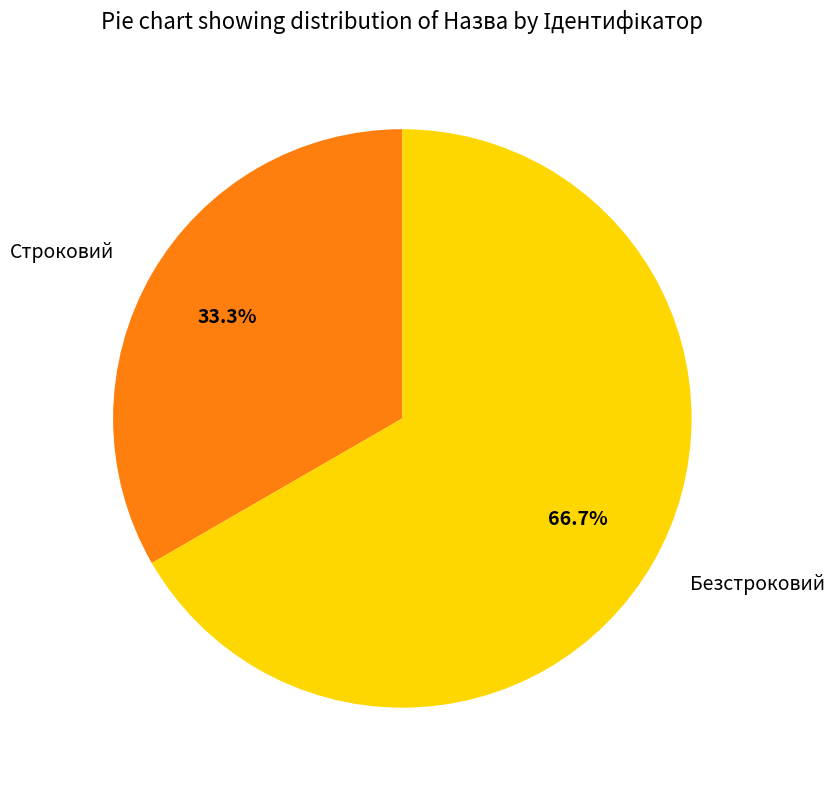

What percentage do Строковий and Безстроковий together represent?

100.0%